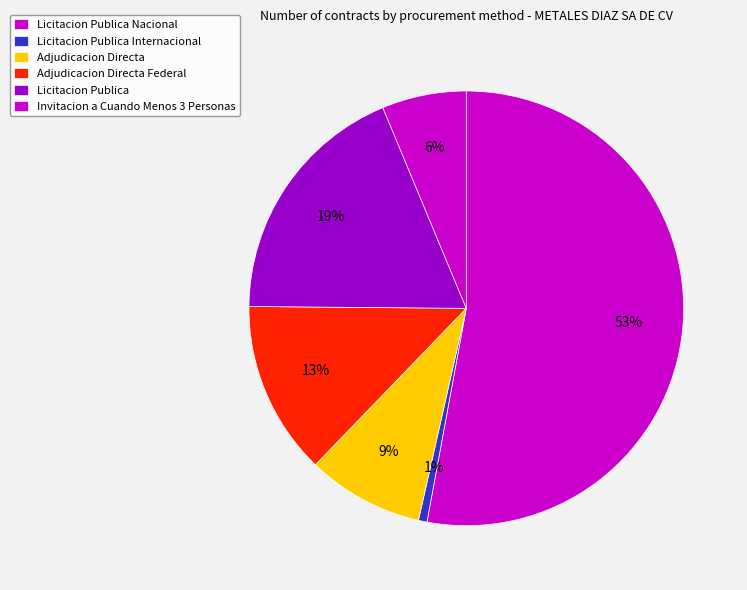

How many segments does this pie chart have?

6